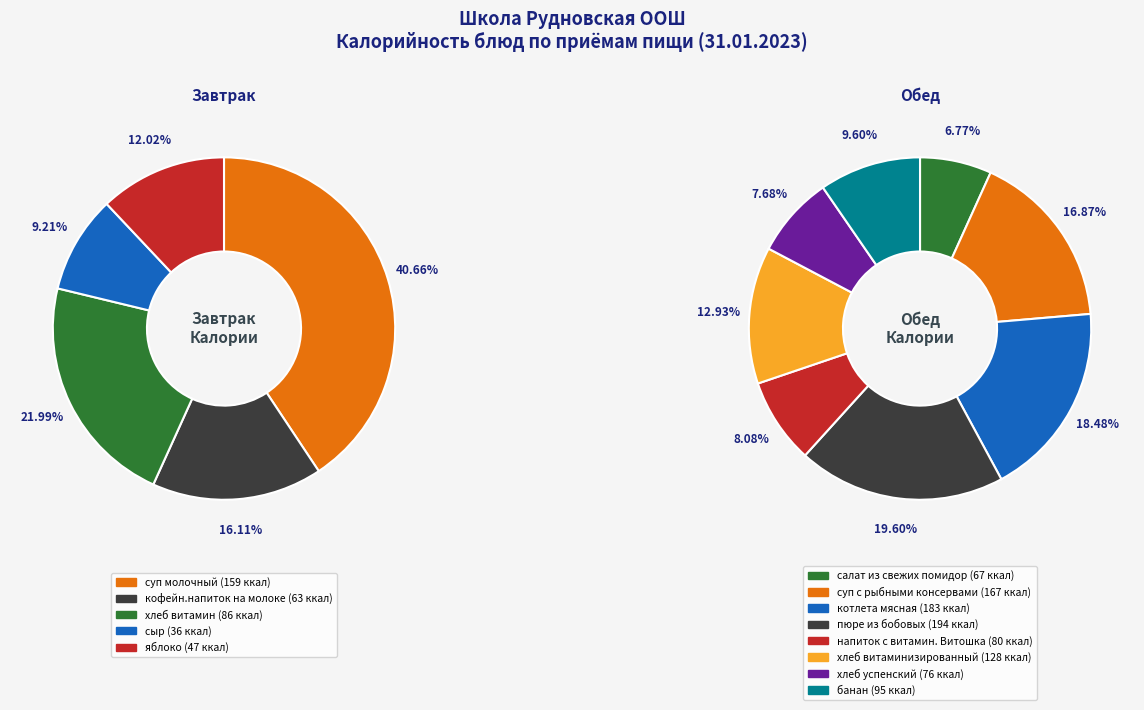

Which category has the biggest portion of the pie?

пюре из бобовых